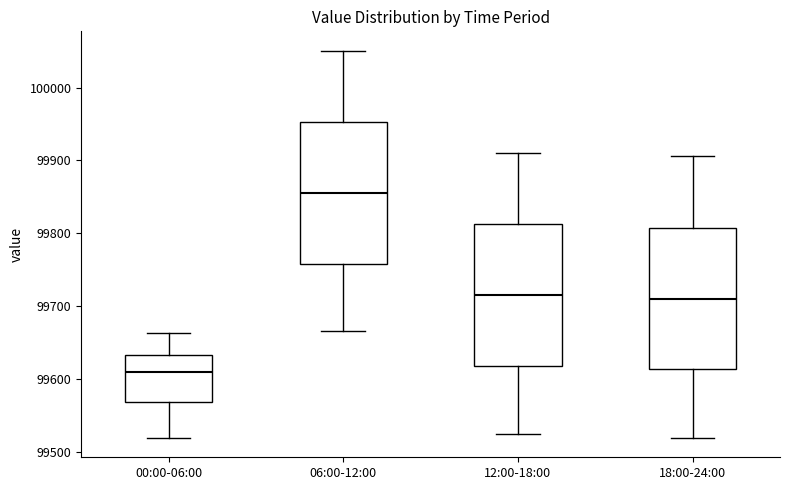

Reading left to right, read every box against the y-axis: the position of its median line, the range the box covers, and the ends of its whiskers. The values are not printed on the chart, so give them approximately, as read against the axis.

00:00-06:00: median 99610, box 99570 to 99630, whiskers 99520 to 99660
06:00-12:00: median 99860, box 99760 to 99950, whiskers 99670 to 100050
12:00-18:00: median 99720, box 99620 to 99810, whiskers 99520 to 99910
18:00-24:00: median 99710, box 99610 to 99810, whiskers 99520 to 99910